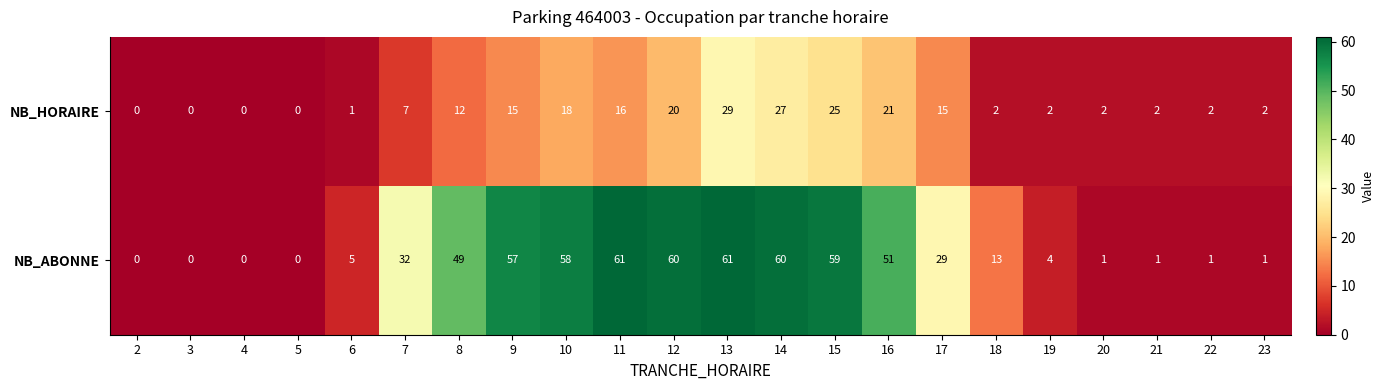

Rank the series by their average value, from lowest to highest.

NB_HORAIRE, NB_ABONNE